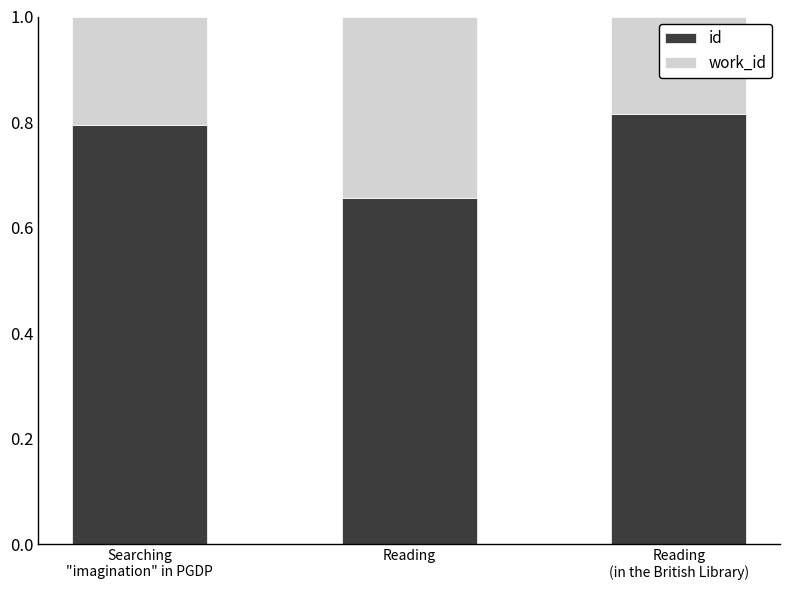

Where is id nearest to the value 0?

Reading